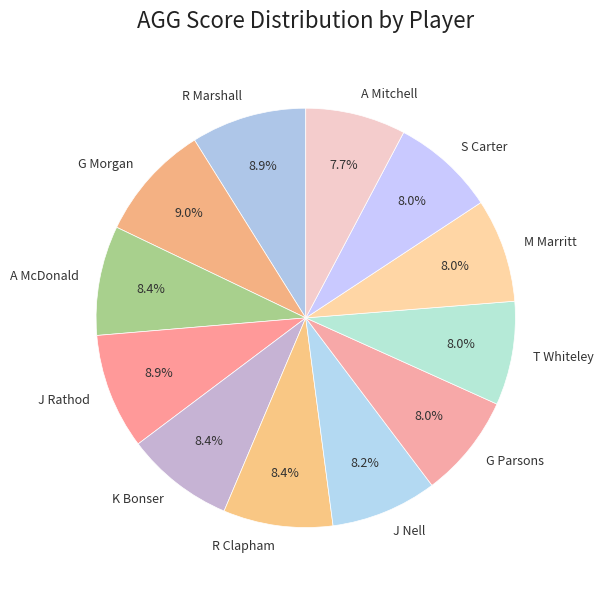

Do K Bonser and A McDonald together represent more than half of the pie?

No